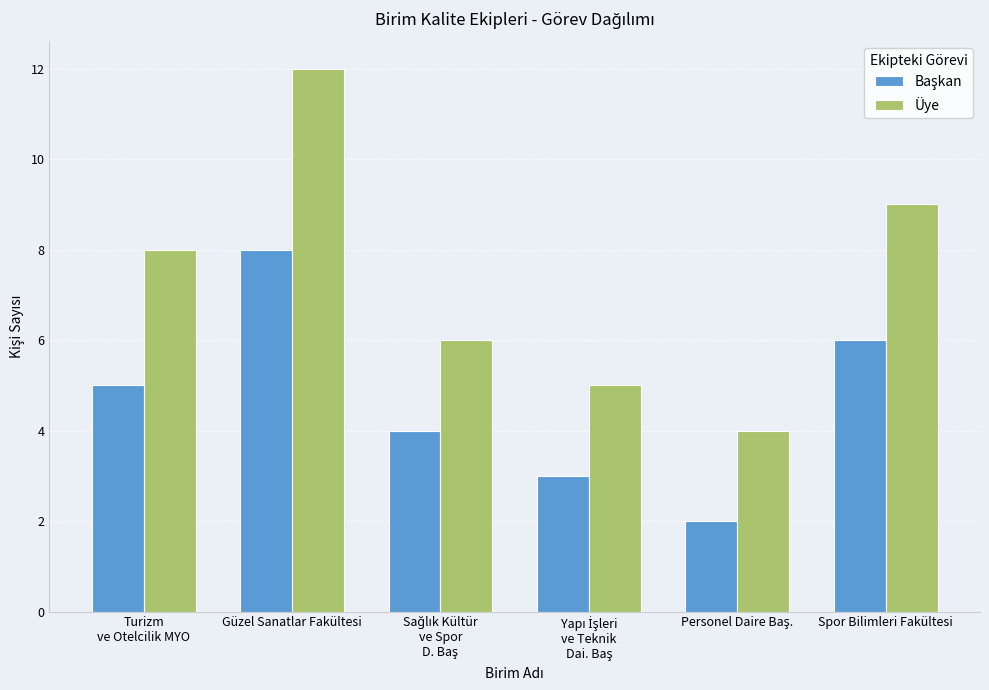

Which series has the largest range (max minus min)?

Üye